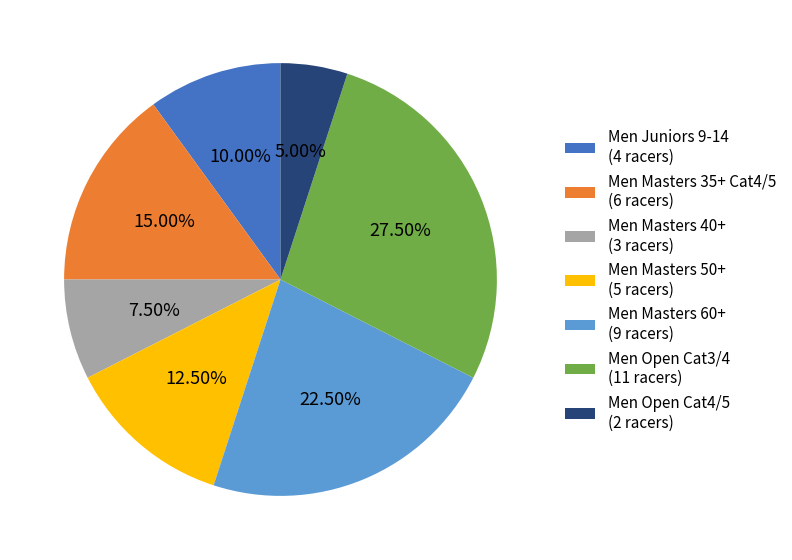

Approximately how many times larger is the value at Men Juniors 9-14 compared to Men Masters 40+?

1.3